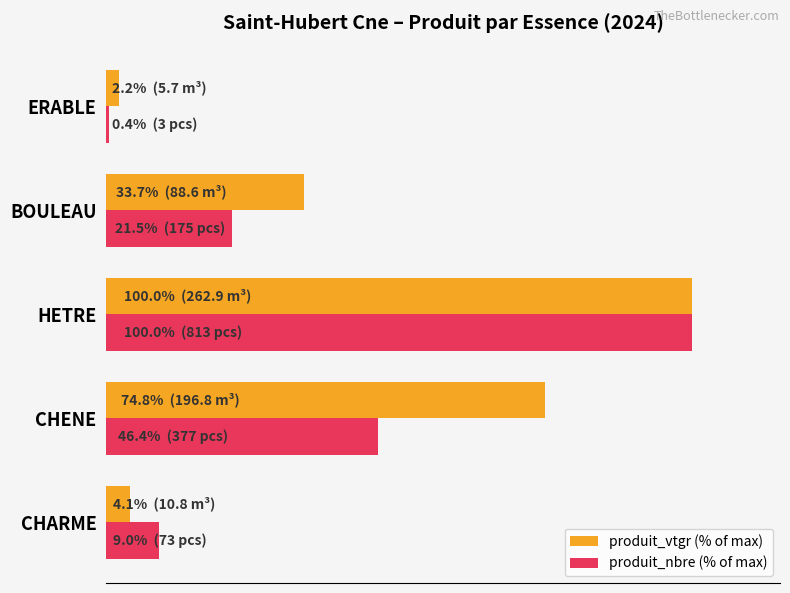

At how many categories does at least one series exceed 82?

1